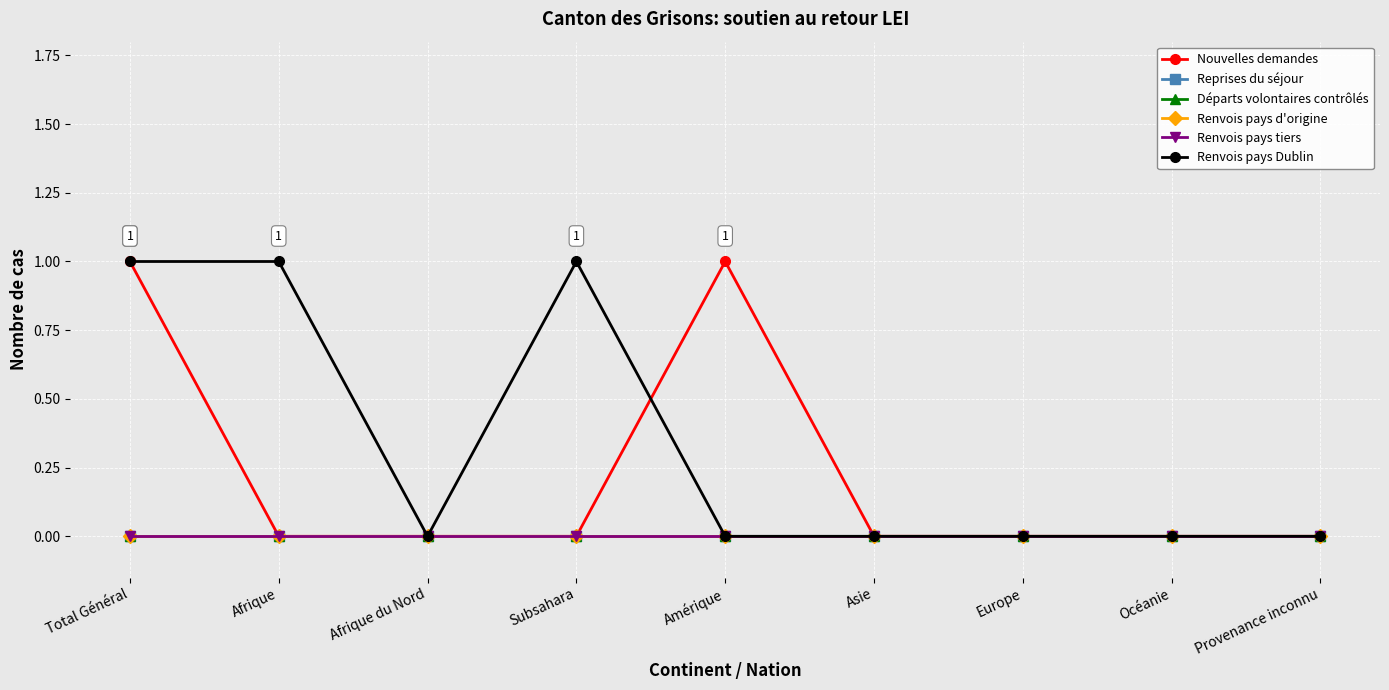

Which series has the largest total across all categories?

Renvois pays Dublin